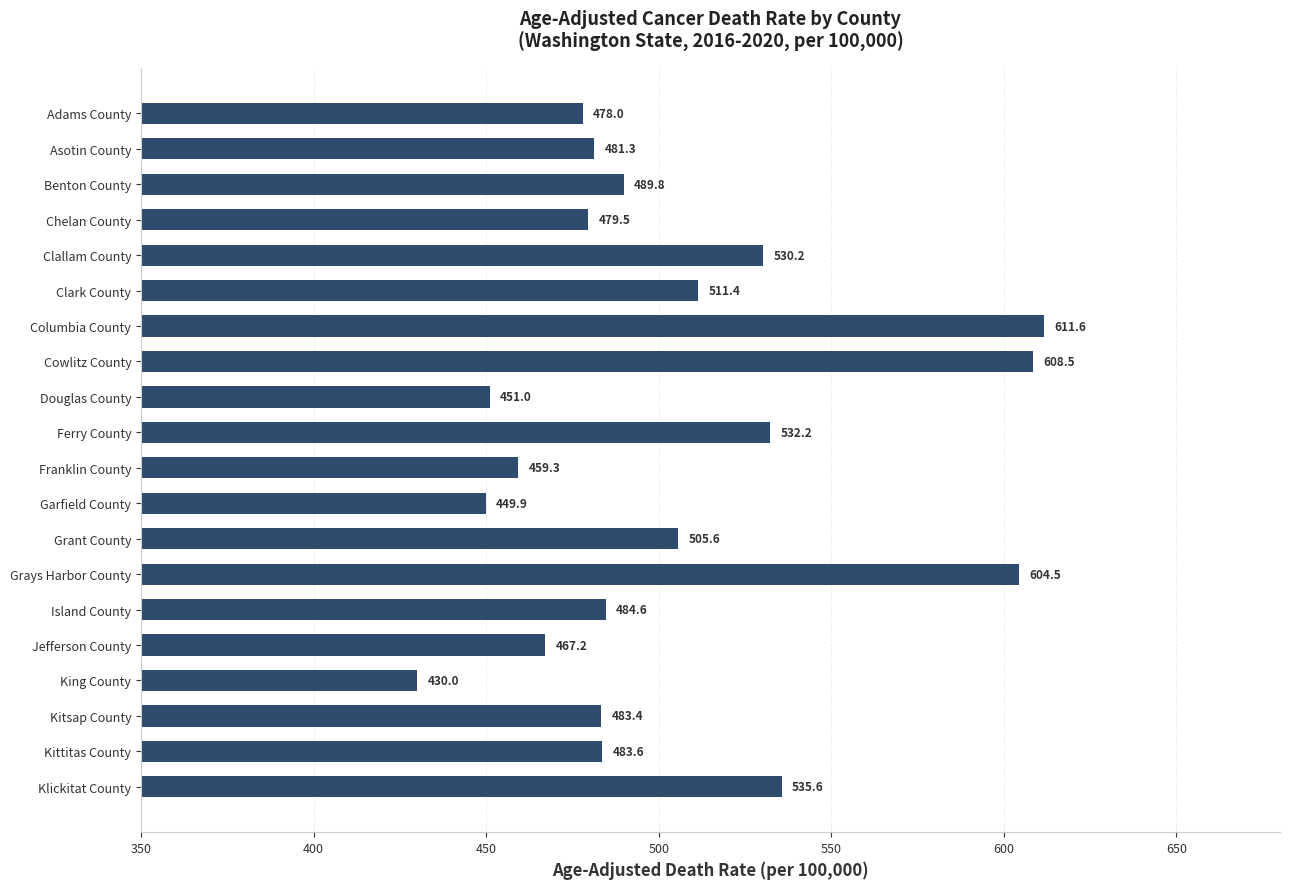

The value at Garfield County is 651.3. True or false?

False